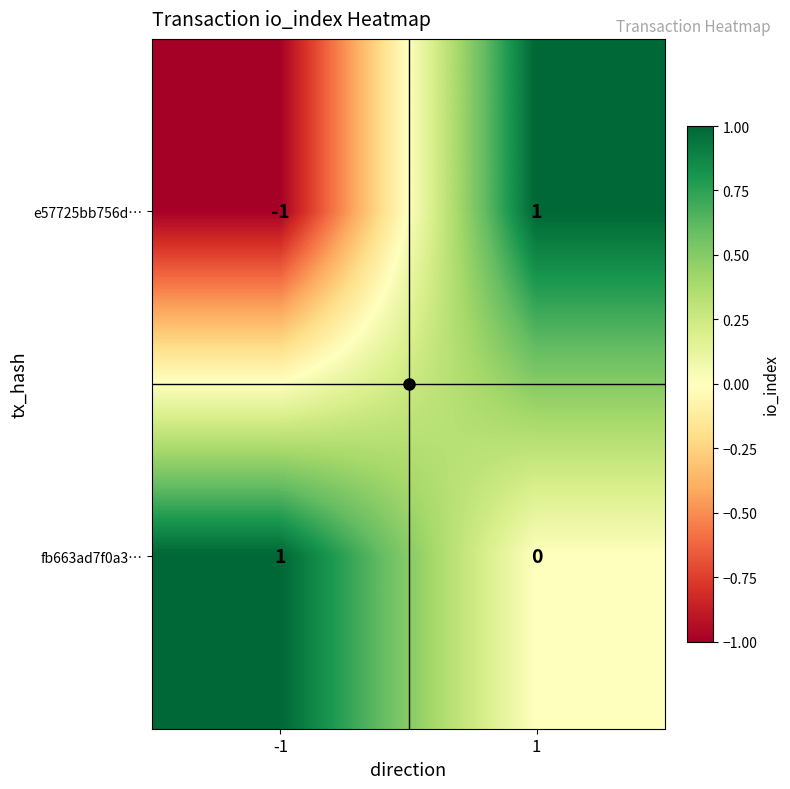

What is the smallest value displayed?

-1